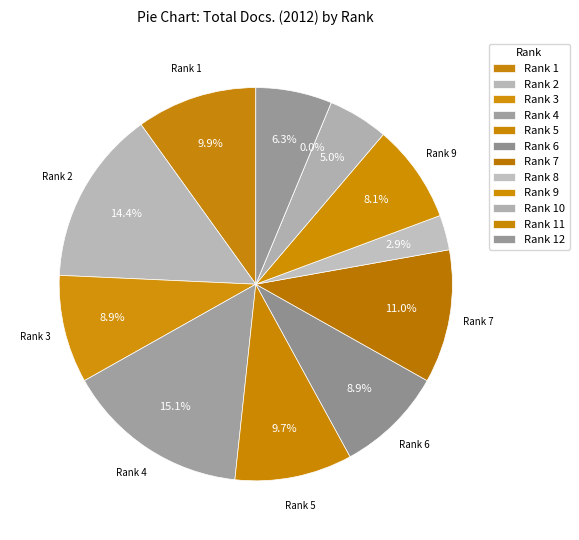

To the nearest percent, what percentage of the pie is Rank 3?

9%